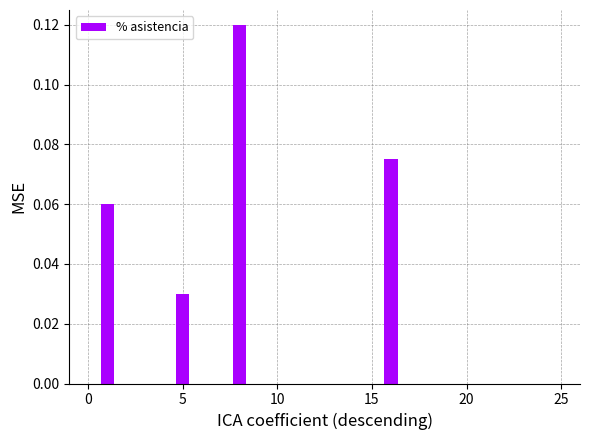

What is the sum of all values?

0.3